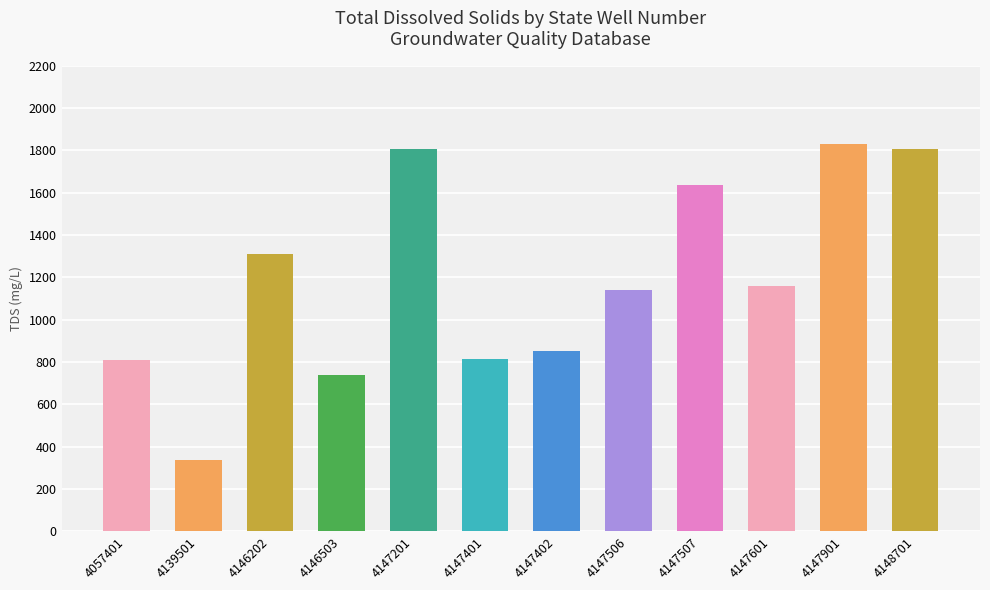

At which category does the chart reach its minimum across all series?

4139501